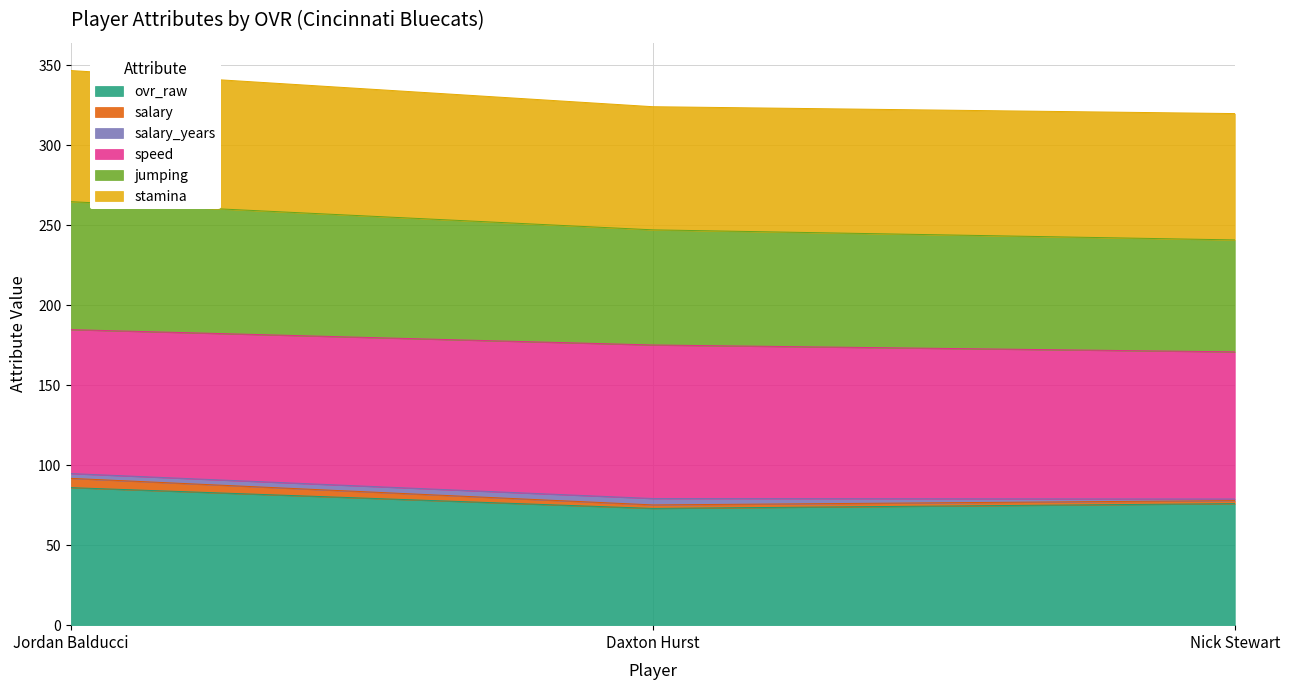

Which has a higher value, Jordan Balducci or Nick Stewart?

Jordan Balducci